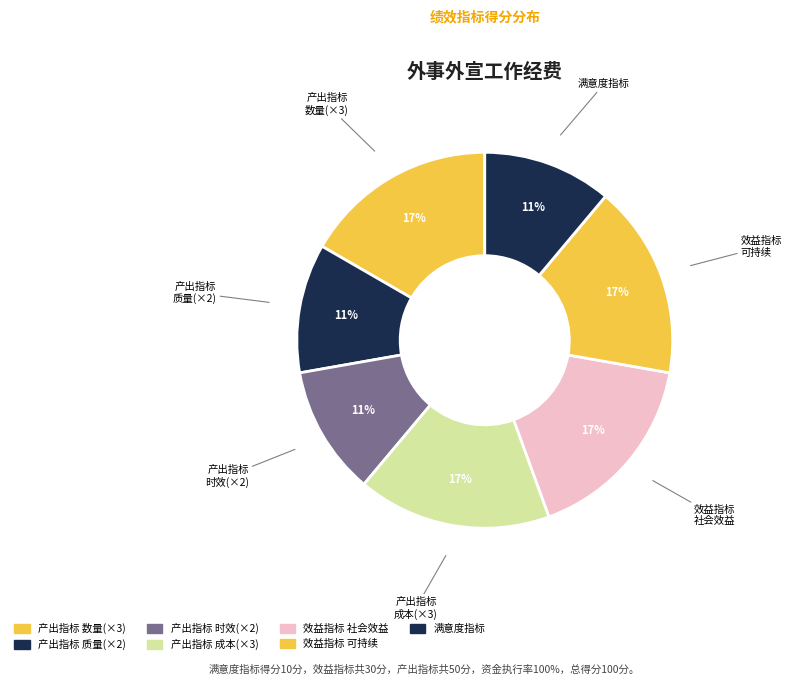

What percentage is the 产出指标 时效(×2) slice, to the nearest percent?

11%